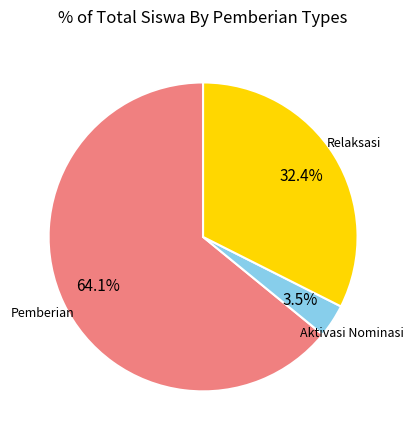

To the nearest percent, what is the average slice percentage?

33%